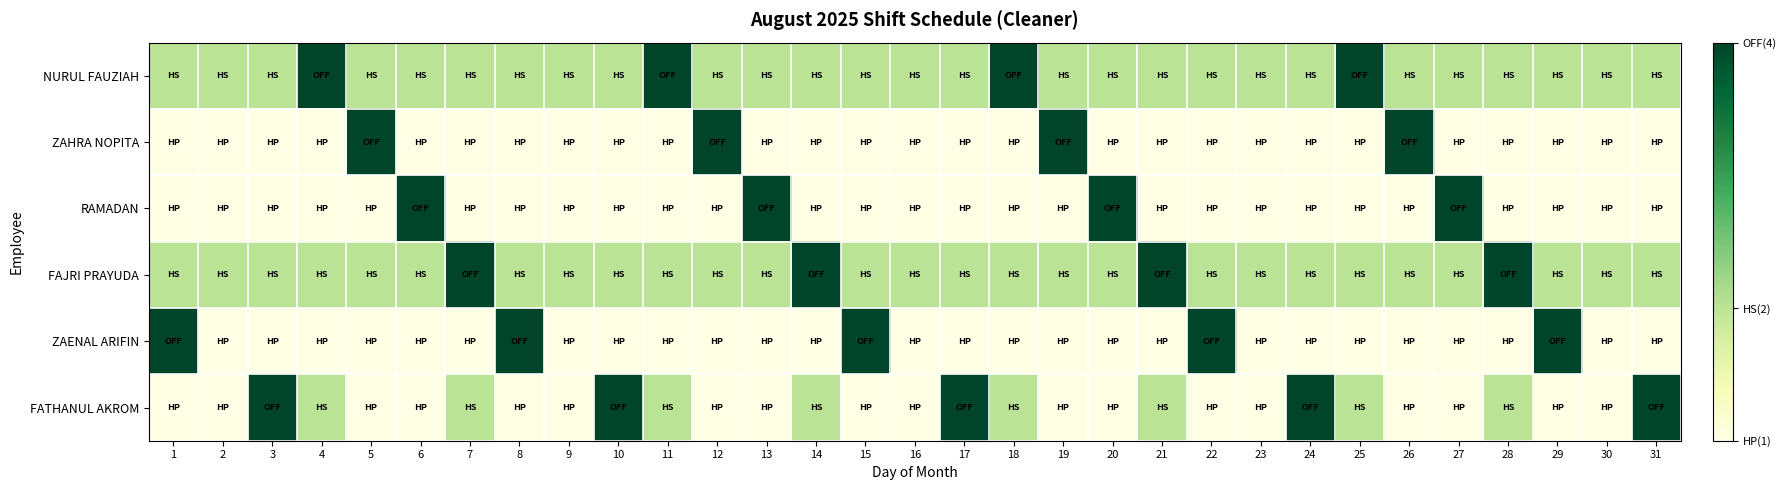

At which category does the chart reach its peak across all series?

4